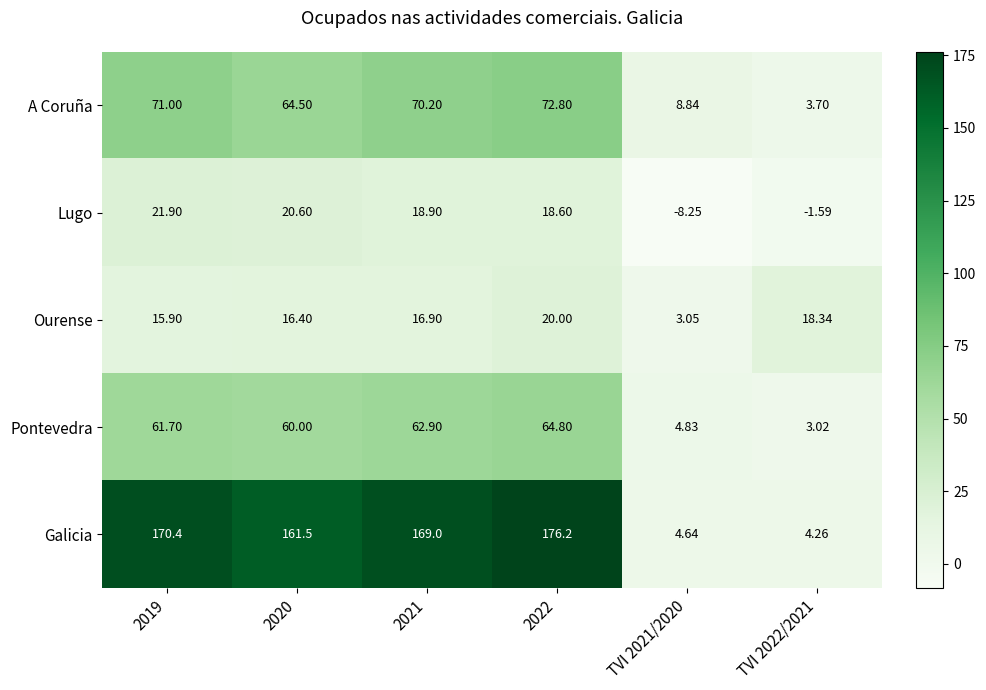

List the series in order of their peak value, highest first.

Galicia, A Coruña, Pontevedra, Lugo, Ourense